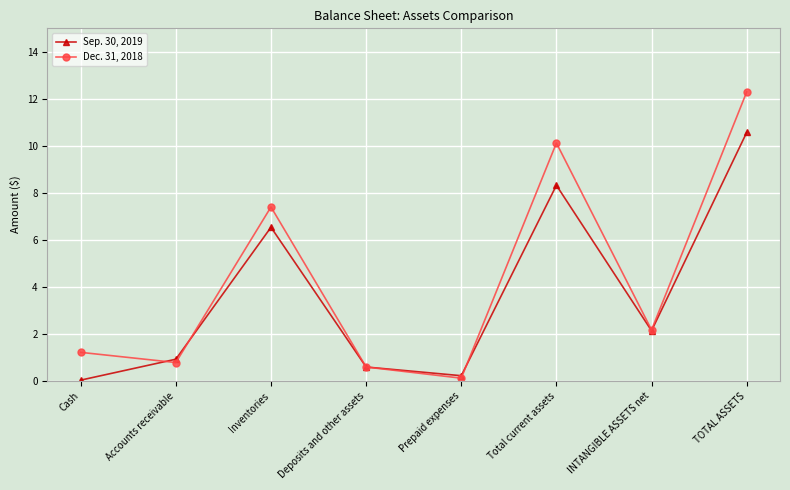

What is the sum of all Sep. 30, 2019 values?

29.4